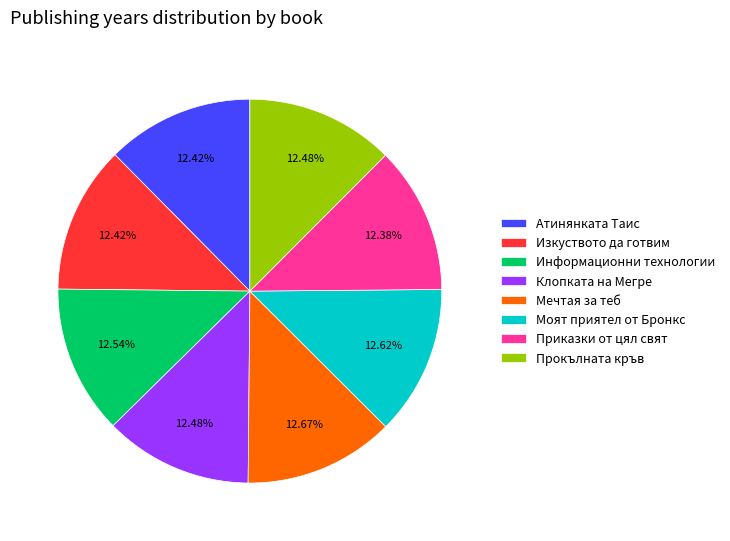

Does Мечтая за теб represent more than half of the total?

No